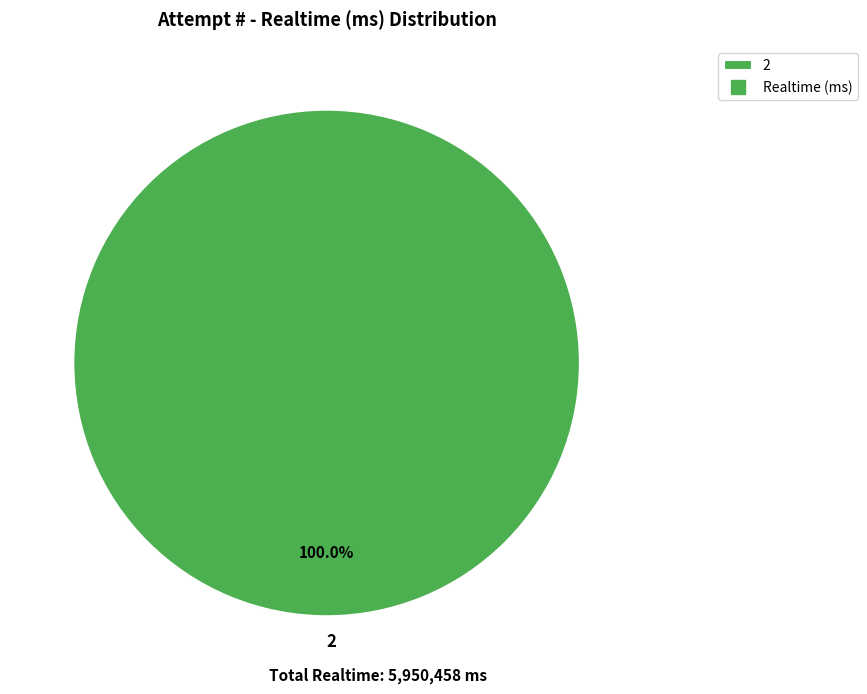

Is there a majority slice in this chart?

Yes